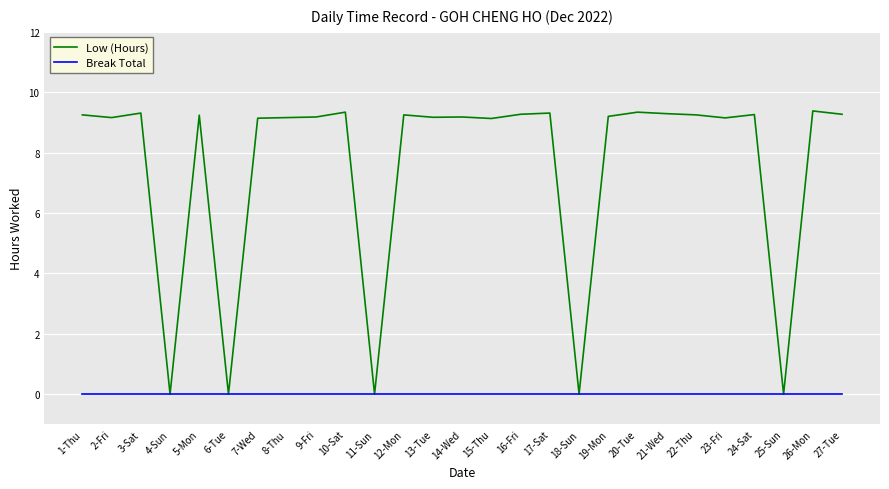

How many series are shown in this chart?

2